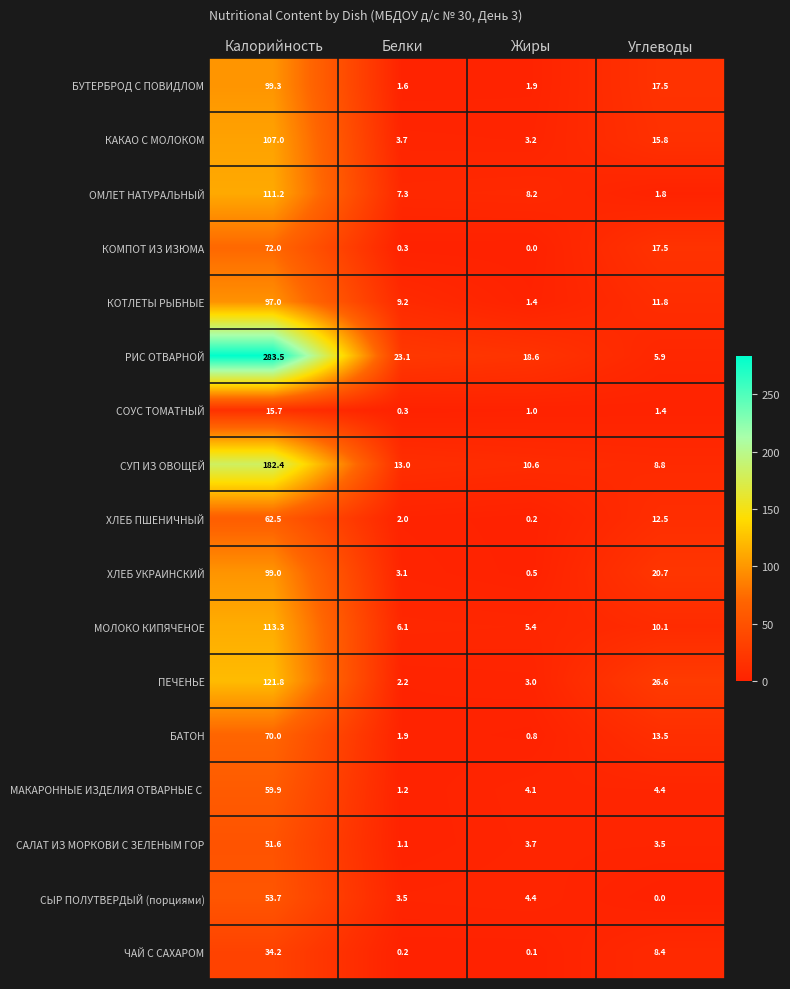

Between Калорийность and Жиры, which series saw the biggest shift?

РИС ОТВАРНОЙ